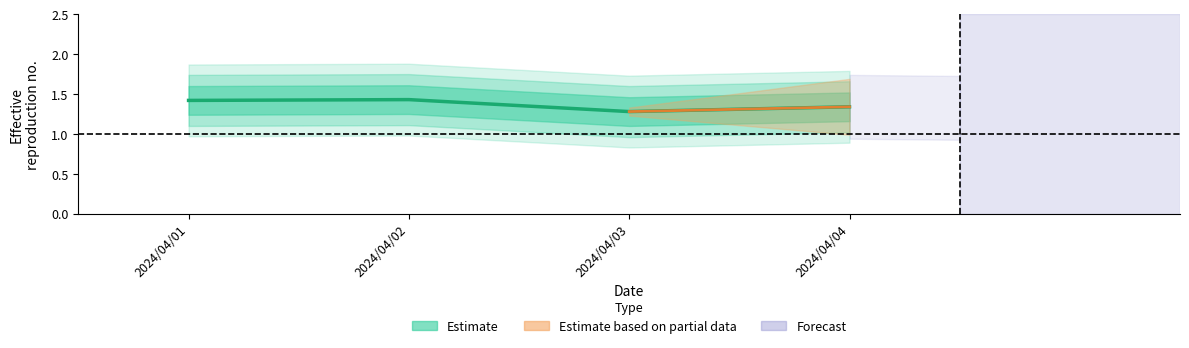

True or false: the data shows 1.7 at 2024/04/03.

False